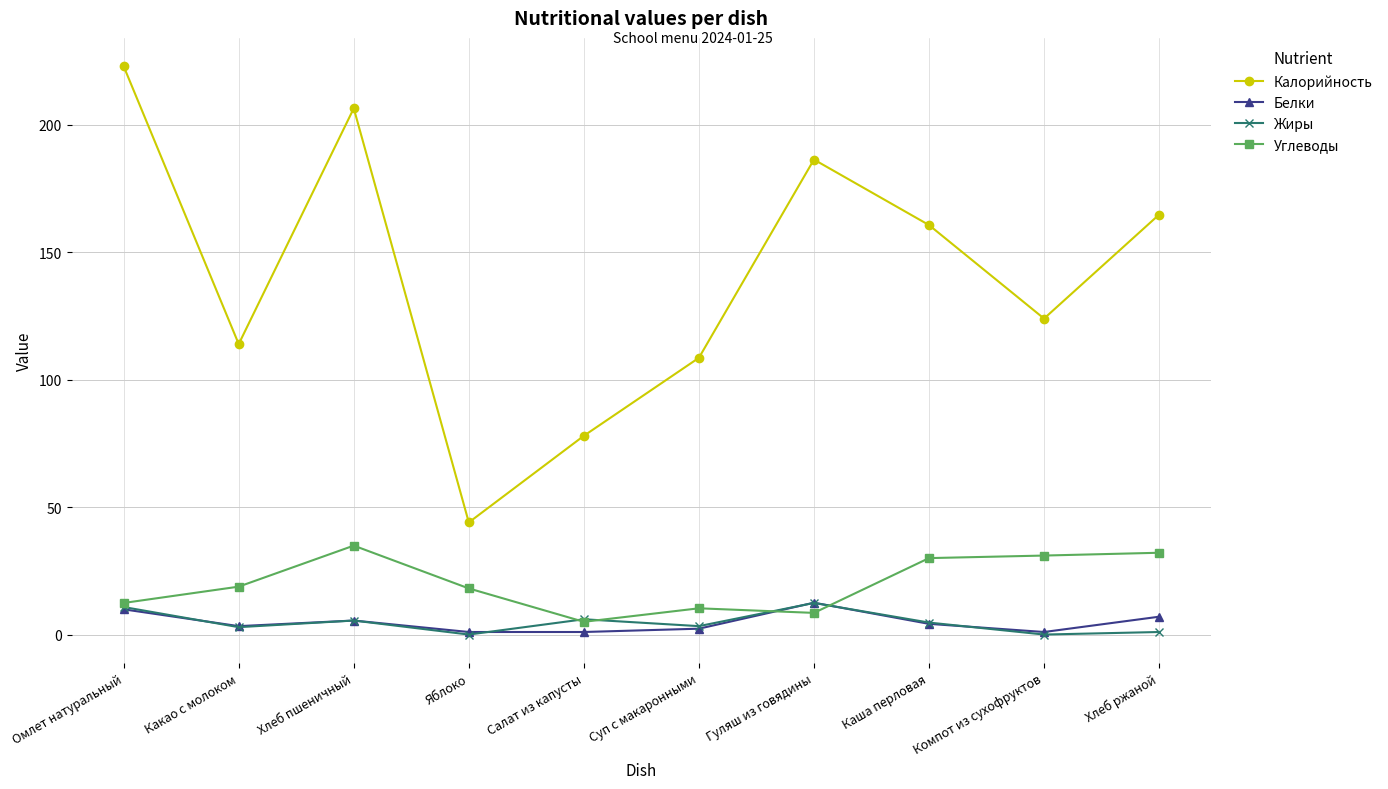

Which series has the largest total across all categories?

Калорийность